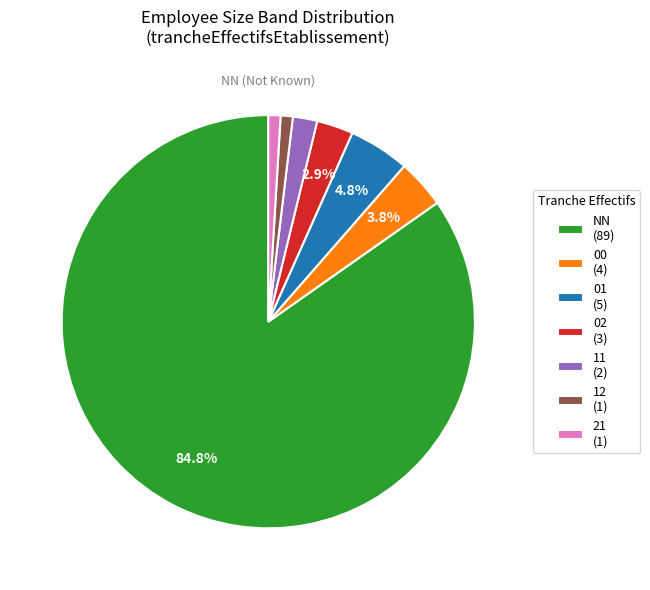

Which category has the biggest portion of the pie?

NN (89)